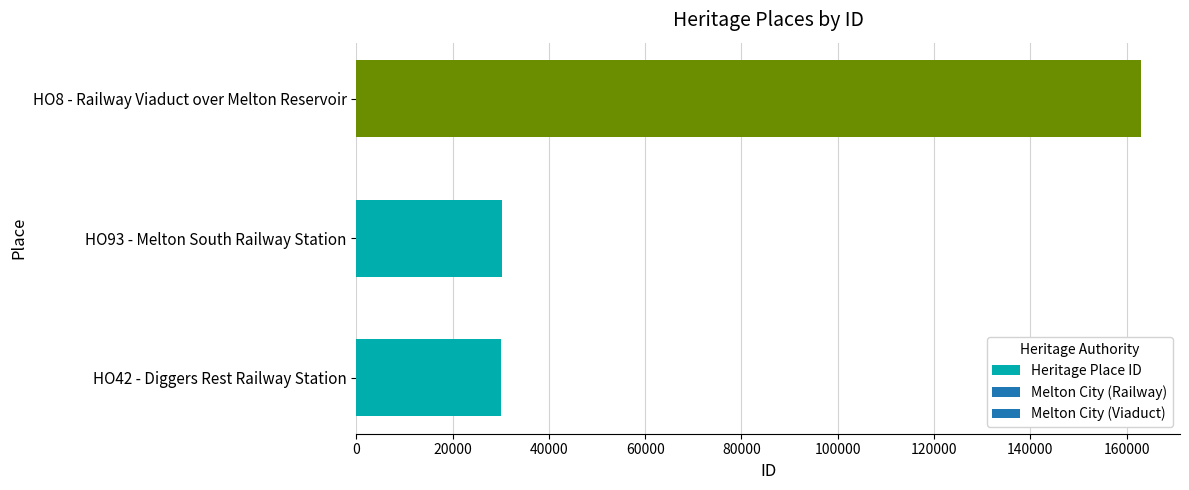

What is the average value?

74386